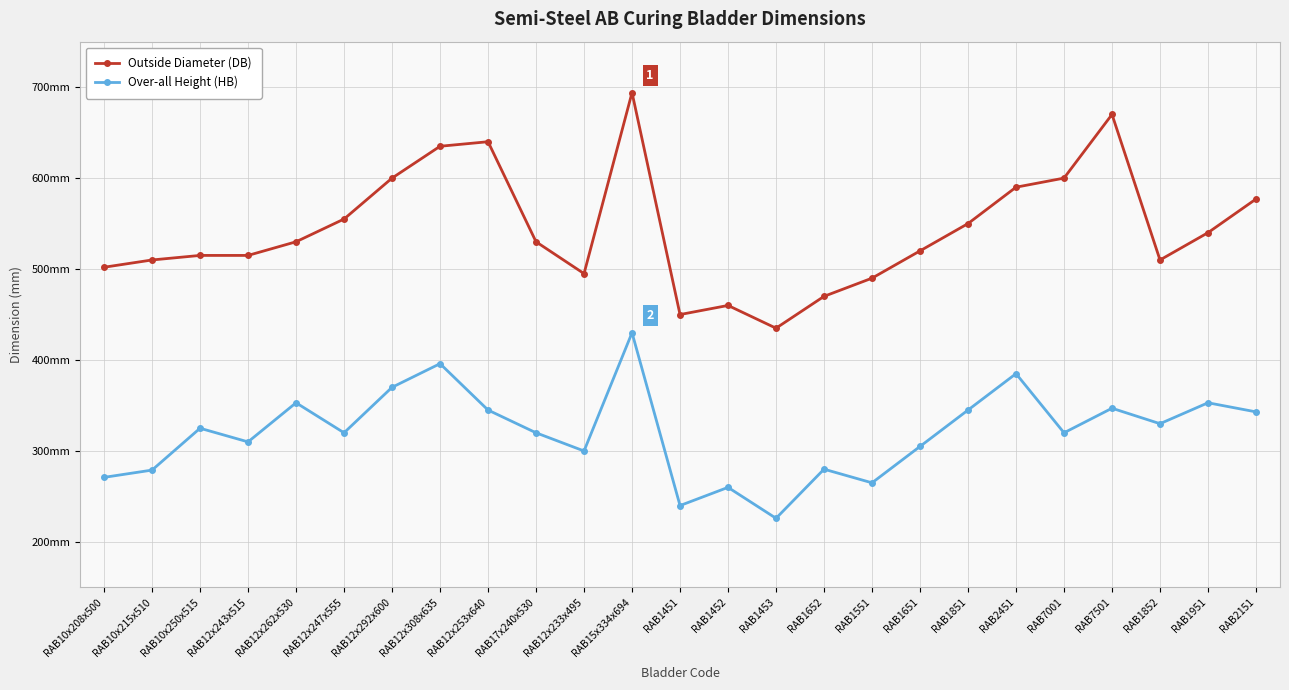

Does the chart have visible grid lines?

Yes